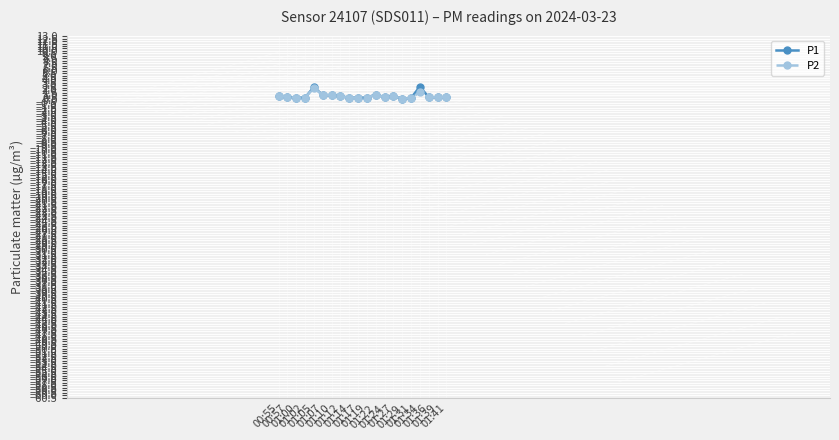

Which series has the largest range (max minus min)?

P1